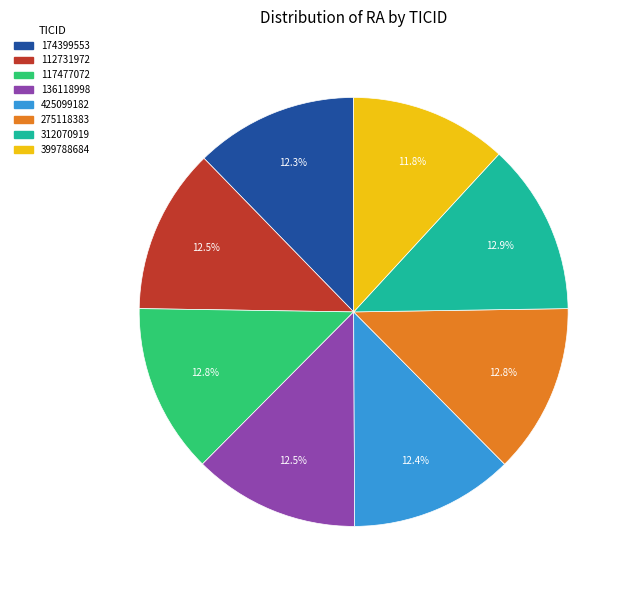

What is the ratio of the value at 117477072 to the value at 399788684?

1.1